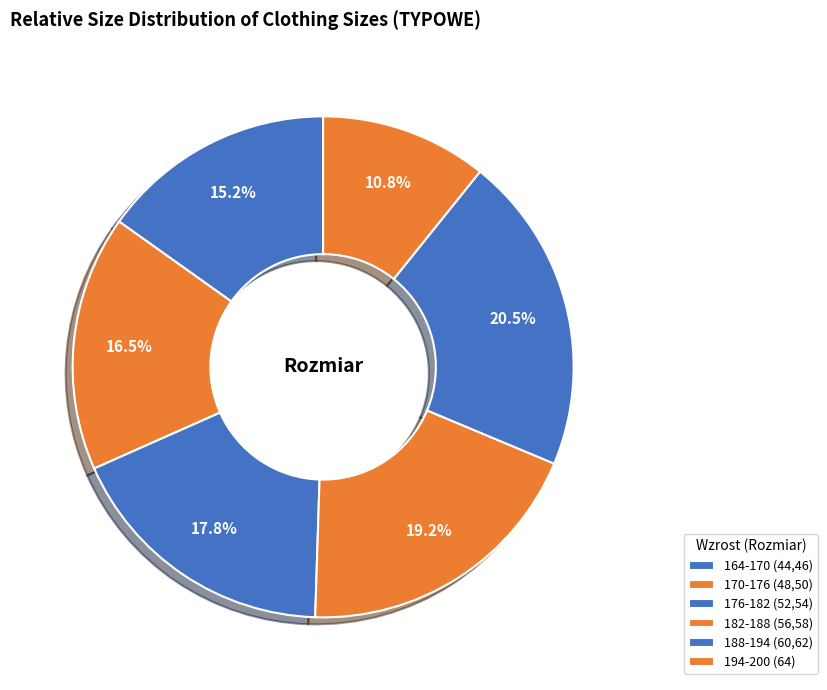

Which category has the biggest portion of the pie?

188-194 (60,62)